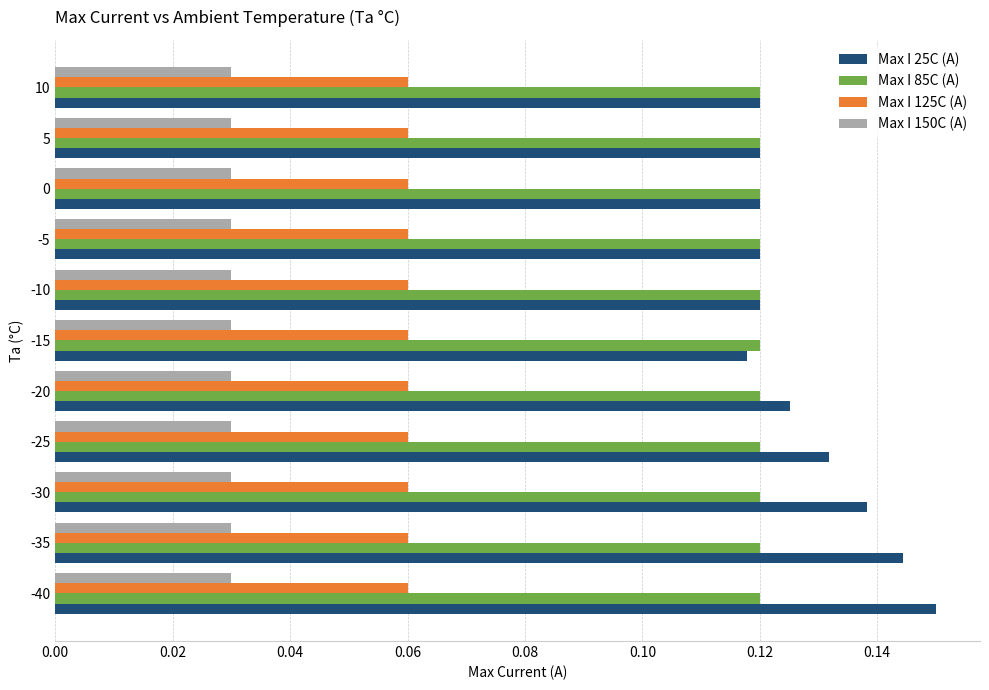

What is the sum of all Max I 25C (A) values?

1.4